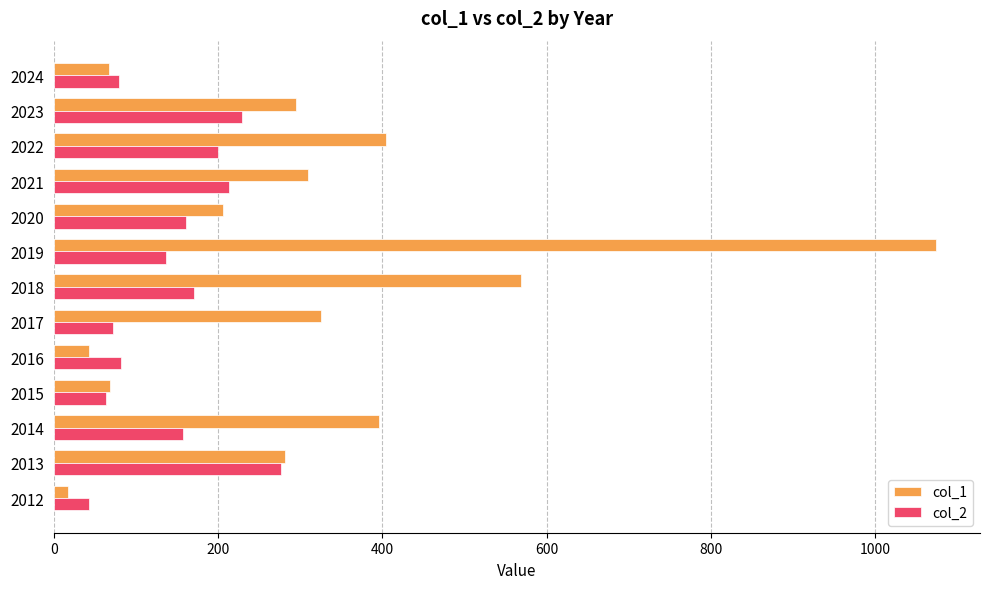

List the series in order of their overall mean, highest first.

col_1, col_2